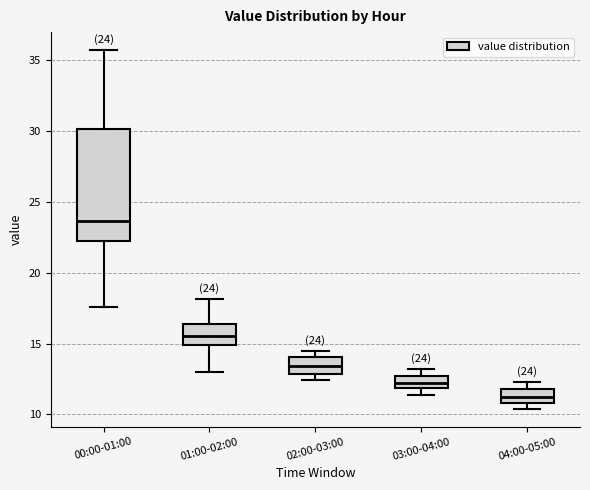

Which box has the highest median line?

00:00-01:00